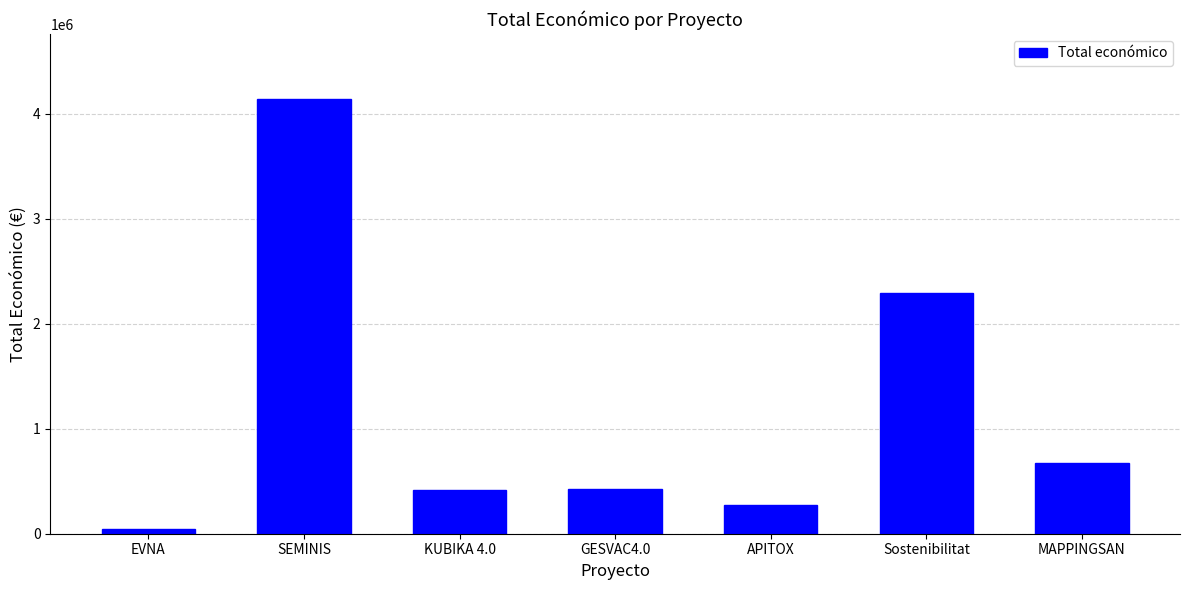

The chart shows a value of 1002979 at MAPPINGSAN. True or false?

False